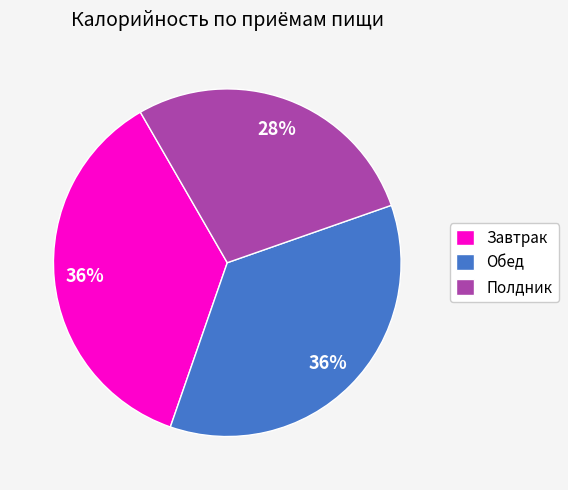

Is there a majority slice in this chart?

No